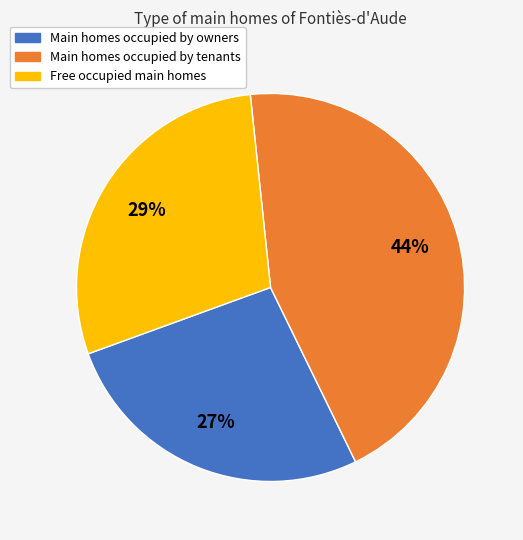

Is there a majority slice in this chart?

No